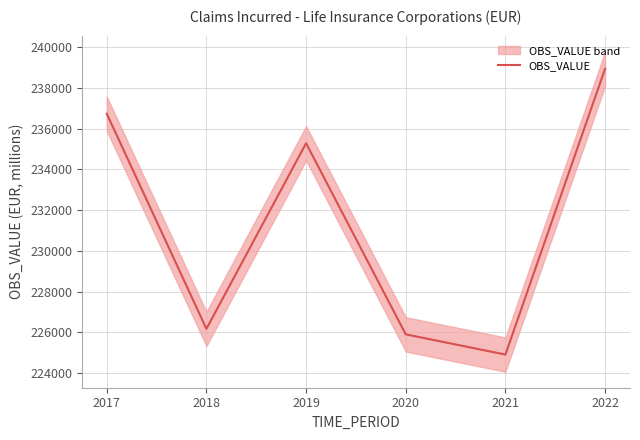

True or false: the data has more than 1 interior local peaks.

False